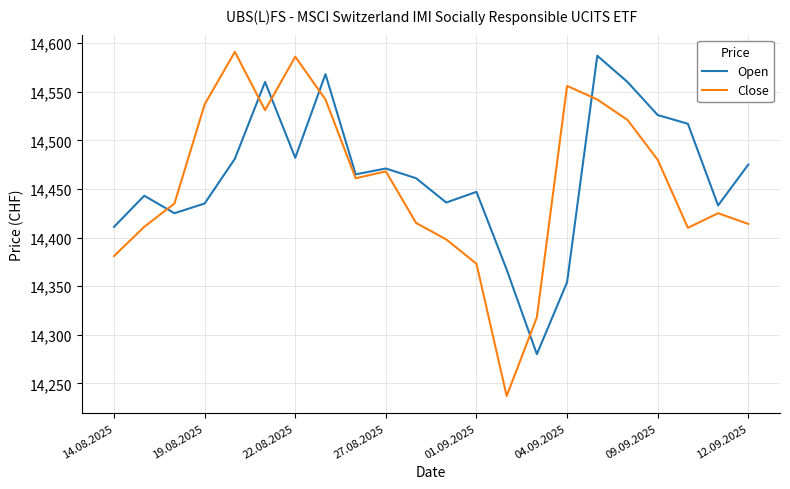

How many interior local valleys does the Open series have?

6